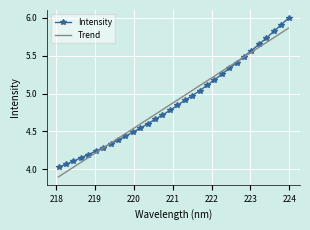

Which series has the widest spread of values?

Intensity